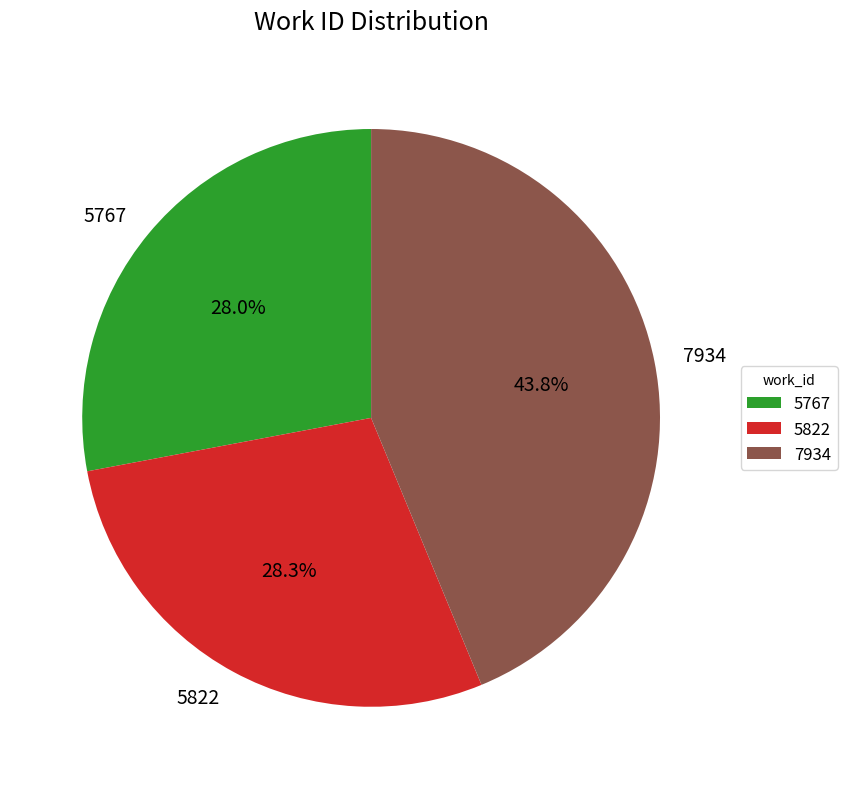

Does 7934 account for over 50% of the chart?

No